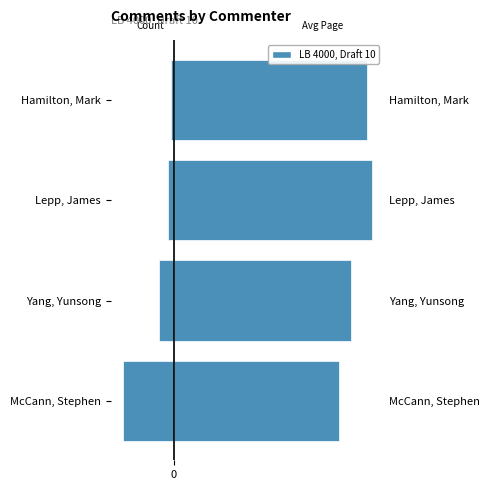

Between Hamilton, Mark and Lepp, James, which is larger?

Hamilton, Mark